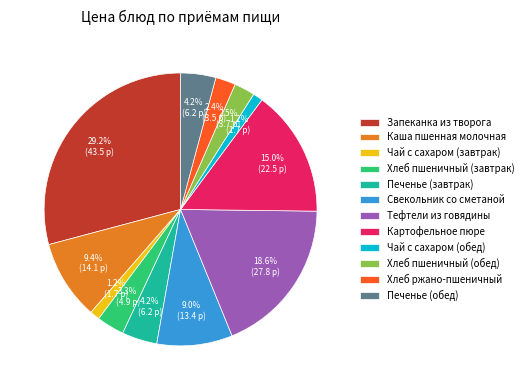

What is the largest slice in the pie chart?

Запеканка из творога